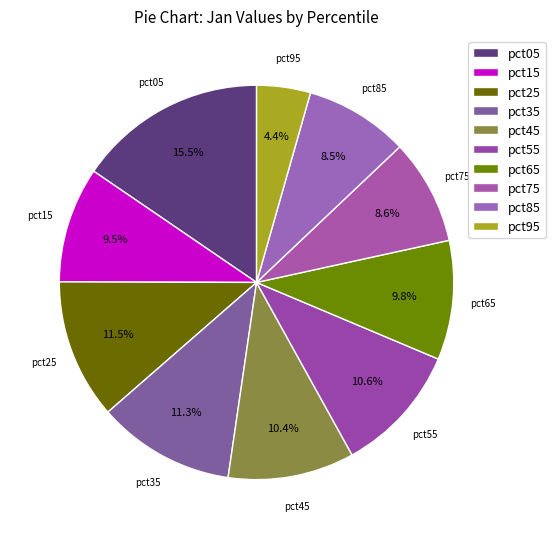

Combined, what portion of the pie is pct75 and pct65?

18.4%